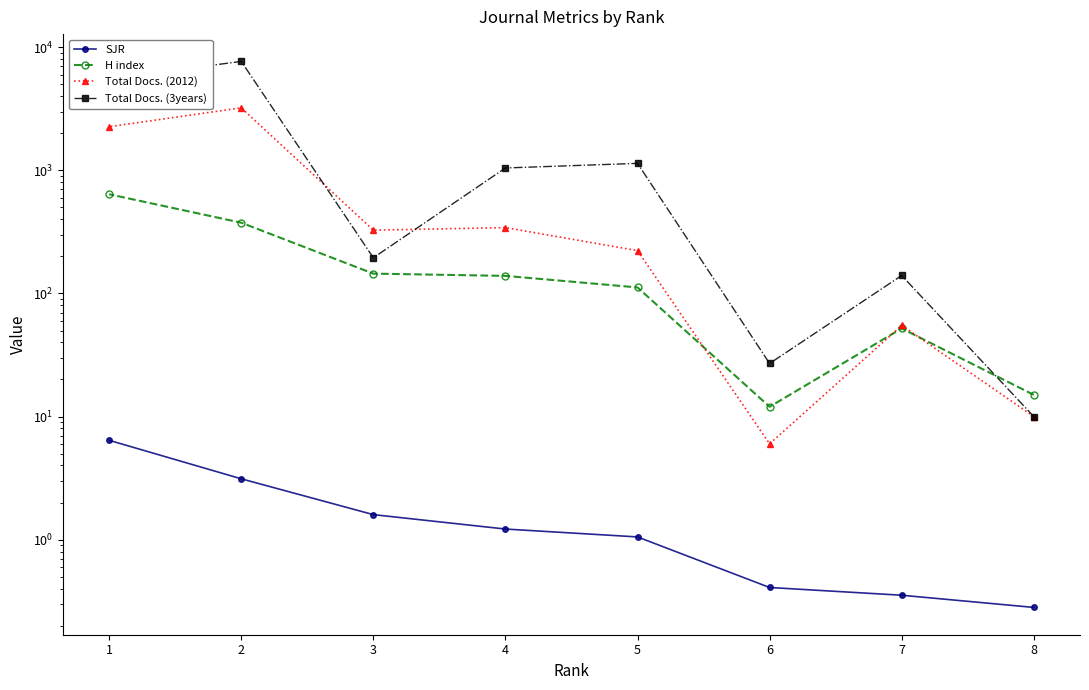

Reading left to right, extract all data points from this chart.

SJR: 8=0.3	7=0.4	6=0.4	5=1.1	4=1.2	3=1.6	2=3.1	1=6.4
H index: 8=15.0	7=52.0	6=12.0	5=112.0	4=139.0	3=145.0	2=376.0	1=640.0
Total Docs. (2012): 8=10.0	7=55.0	6=6.0	5=223.0	4=343.0	3=327.0	2=3226.0	1=2266.0
Total Docs. (3years): 8=10.0	7=140.0	6=27.0	5=1141.0	4=1047.0	3=195.0	2=7690.0	1=5553.0